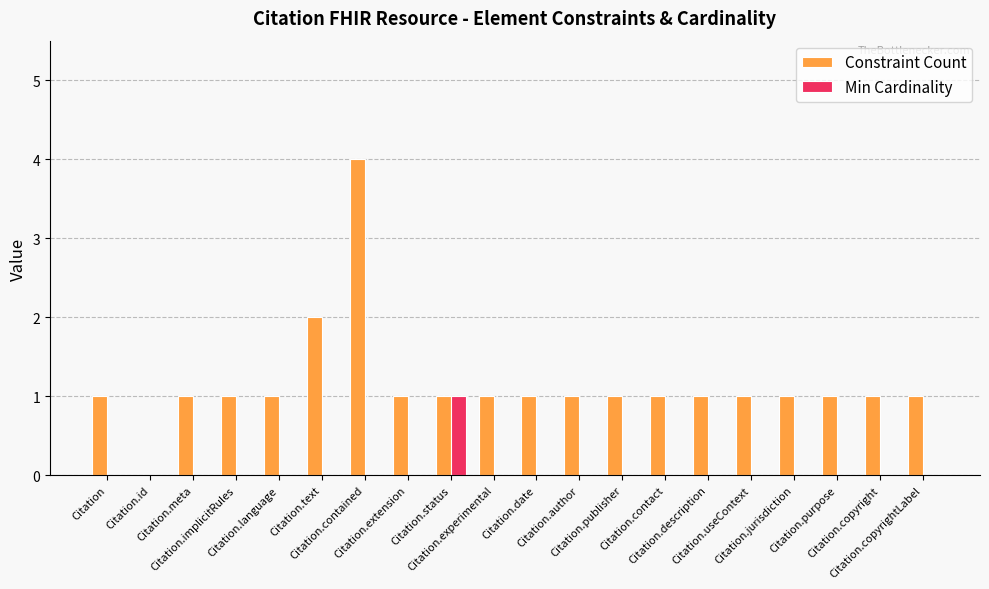

How many series are shown in this chart?

2